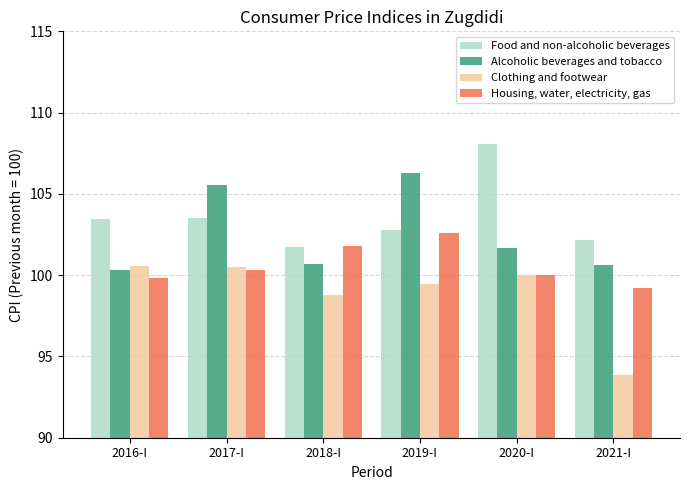

Is the value of Housing, water, electricity, gas at 2021-I greater than the value of Clothing and footwear at 2020-I?

No